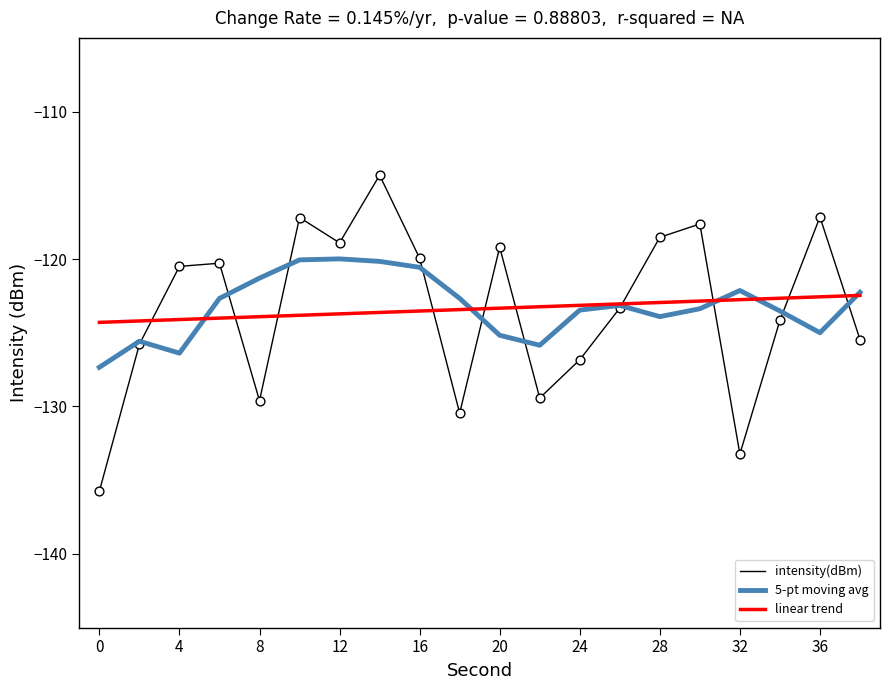

What are all the series names shown in the legend?

intensity(dBm), 5-pt moving avg, linear trend